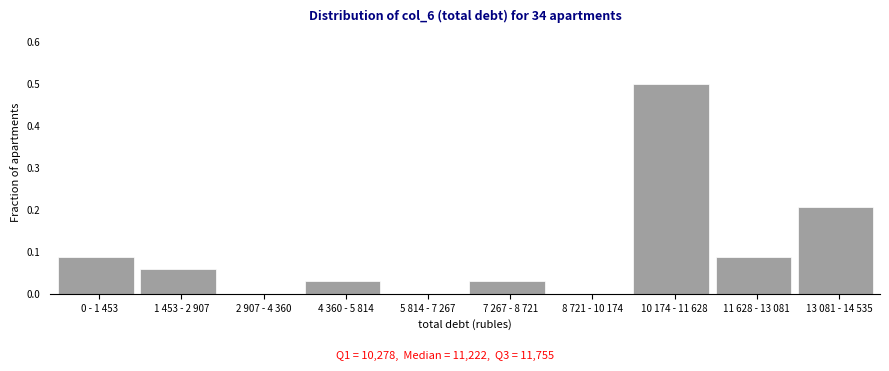

Between 4 360 - 5 814 and 8 721 - 10 174, which is larger?

4 360 - 5 814